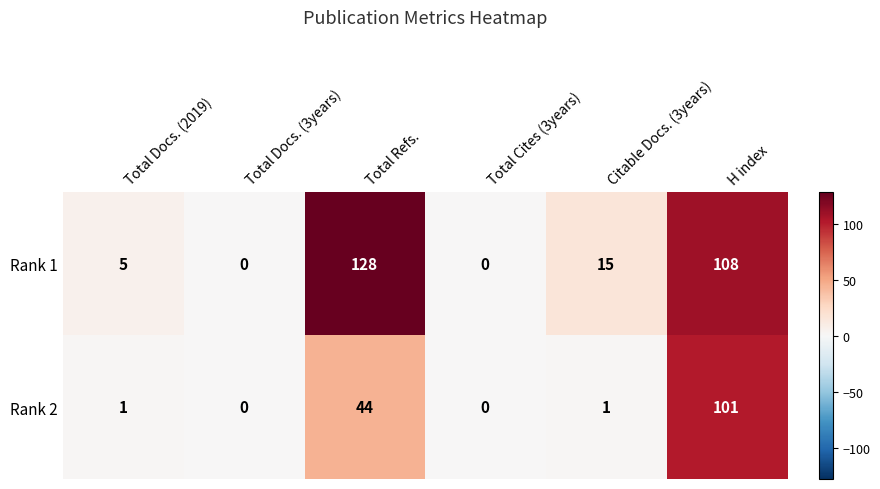

Rank the series by their average value, from lowest to highest.

Rank 2, Rank 1